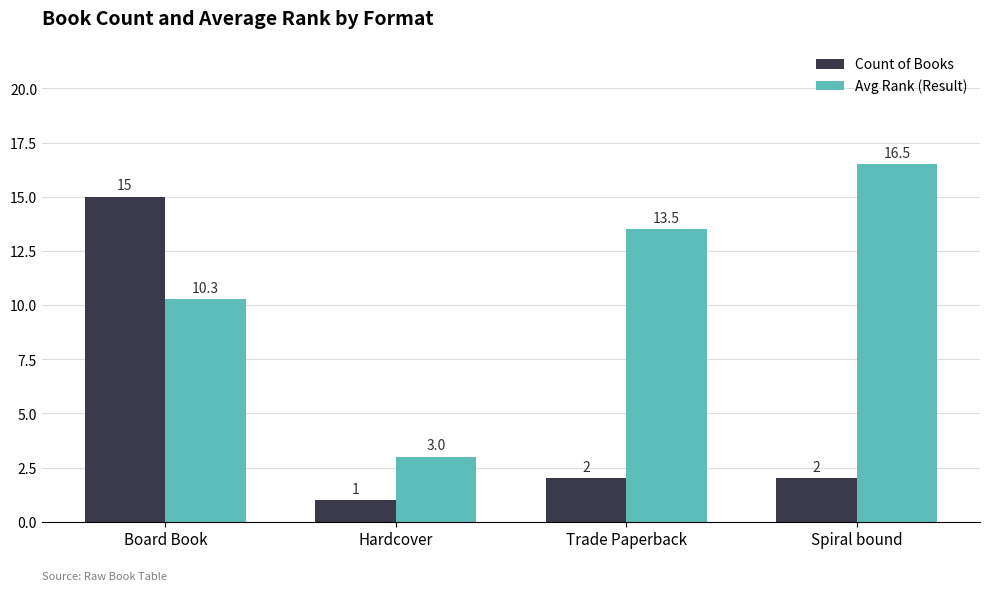

Which label corresponds to the smallest value in the chart?

Hardcover